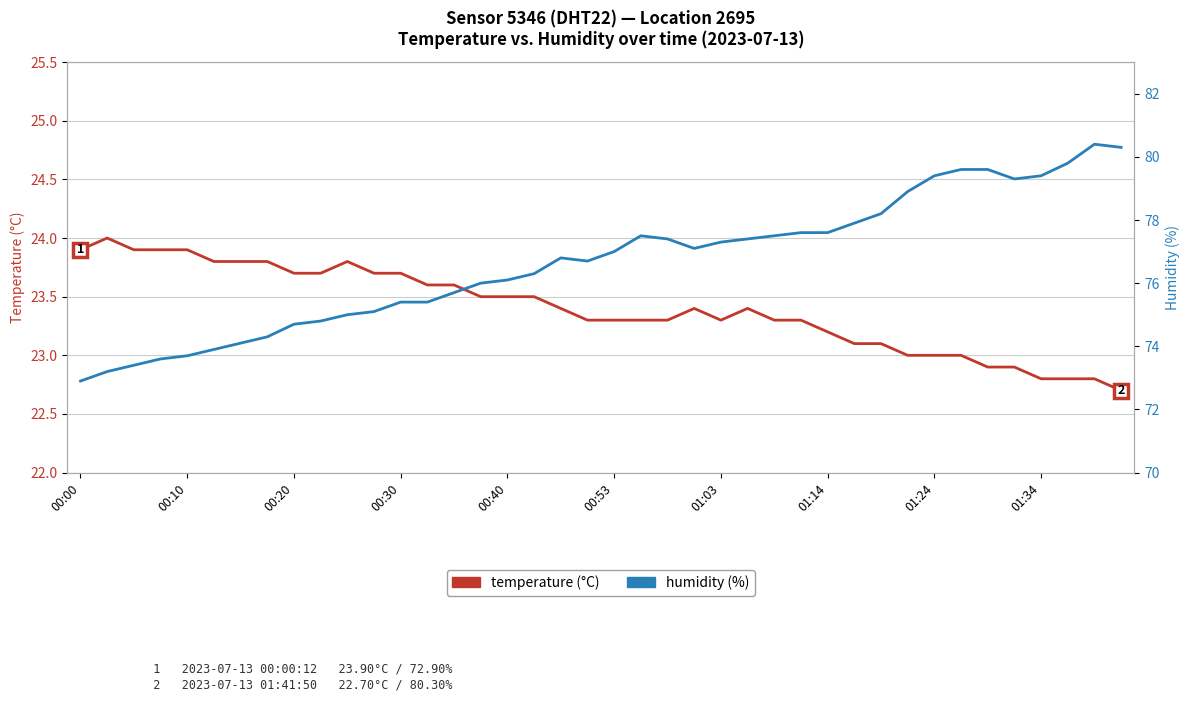

True or false: humidity (%) and temperature (°C) intersect in this chart.

False